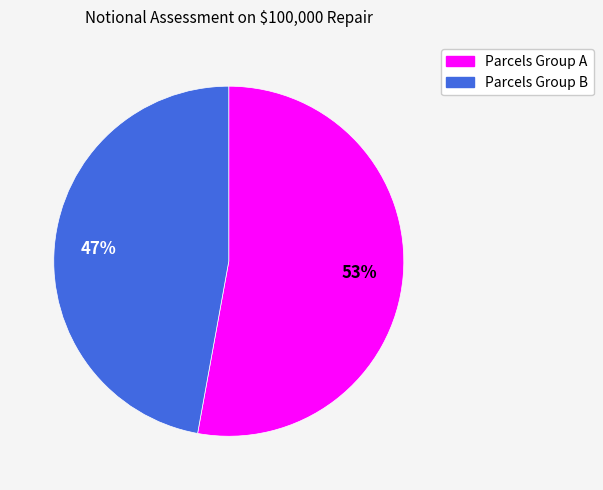

Is there a majority slice in this chart?

Yes